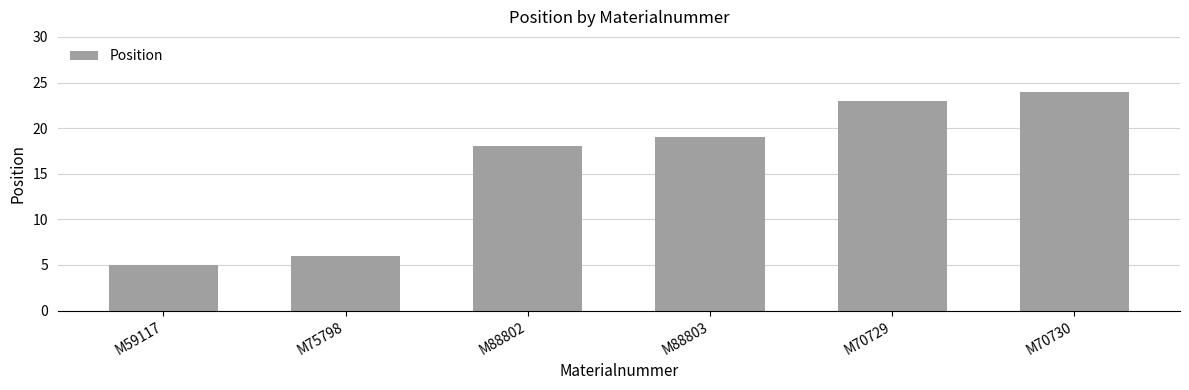

What is the label of the 4th bar from the left?

M88803